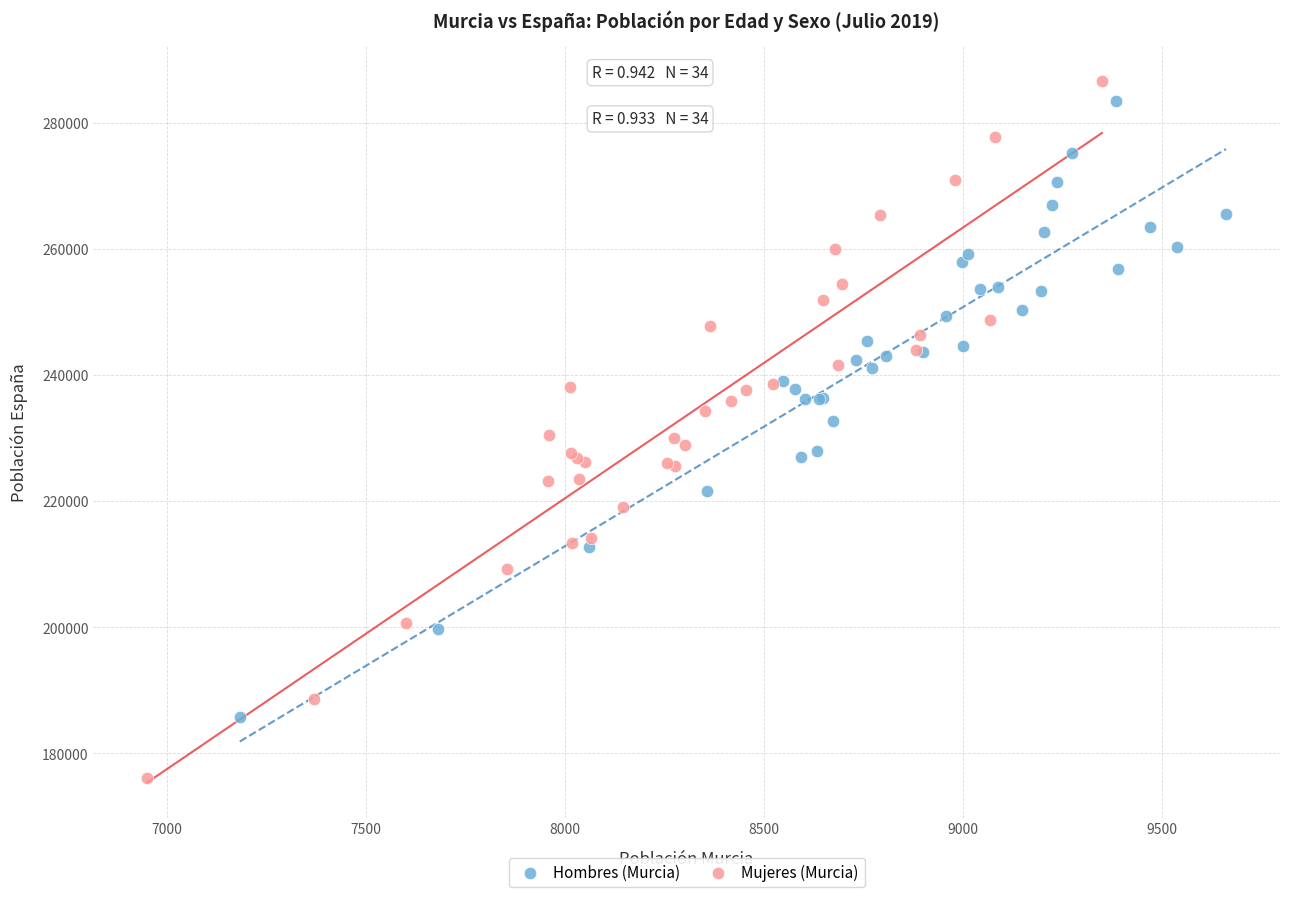

Which series reaches the minimum Y coordinate?

Mujeres (Murcia)